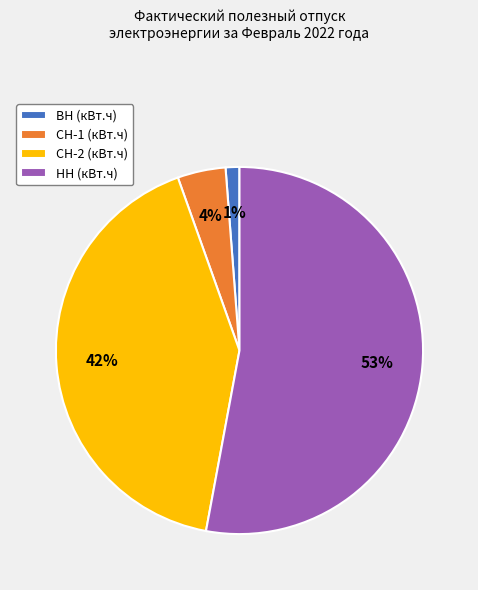

Is НН (кВт.ч) the majority of the pie?

Yes